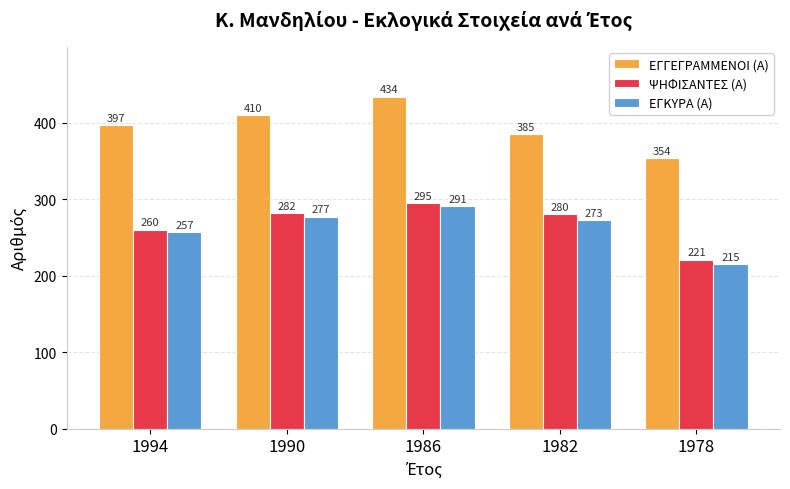

What is the average value of the ΕΓΓΕΓΡΑΜΜΕΝΟΙ (Α) series?

396